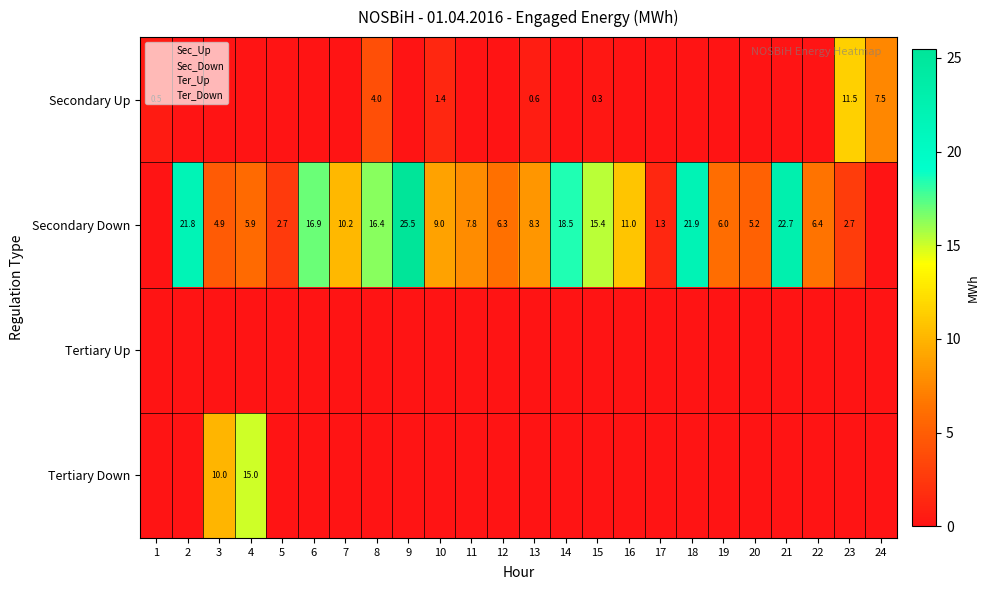

Which series has the largest range (max minus min)?

Secondary Down